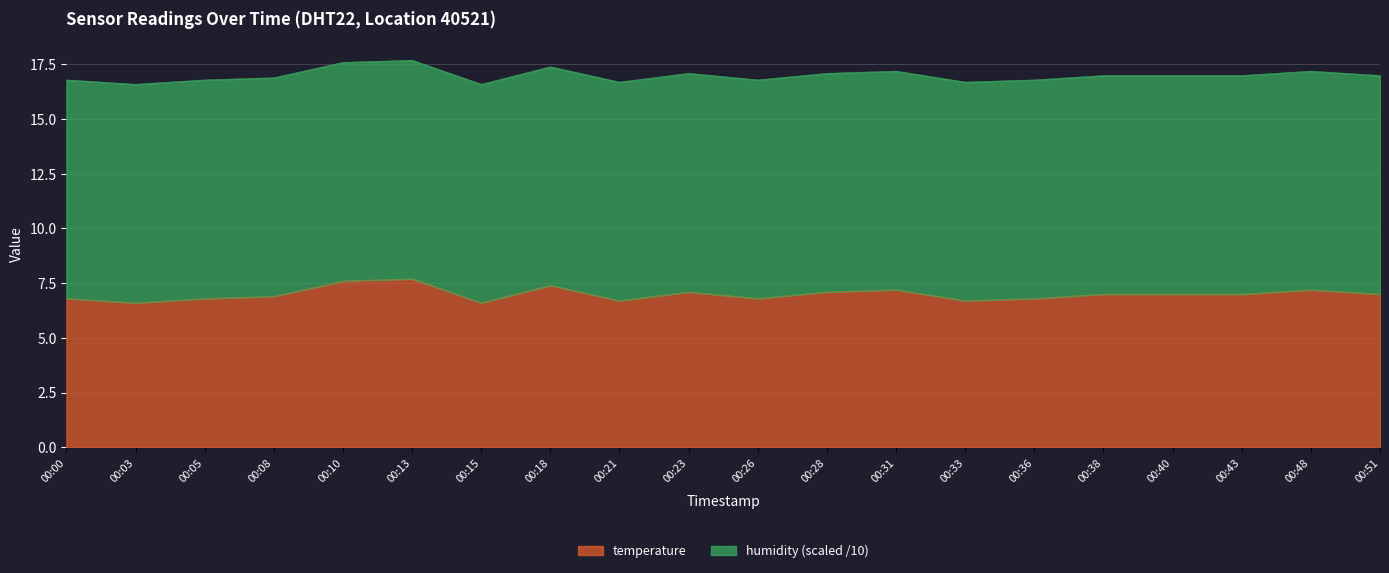

What is the total value across all series at 00:36?

16.8